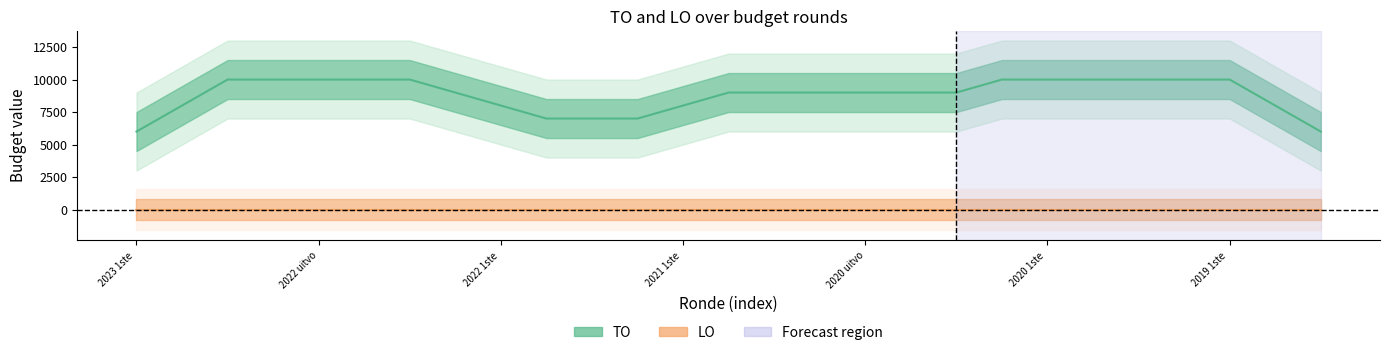

What is the value of the TO center point at the 17th from the left?

9000